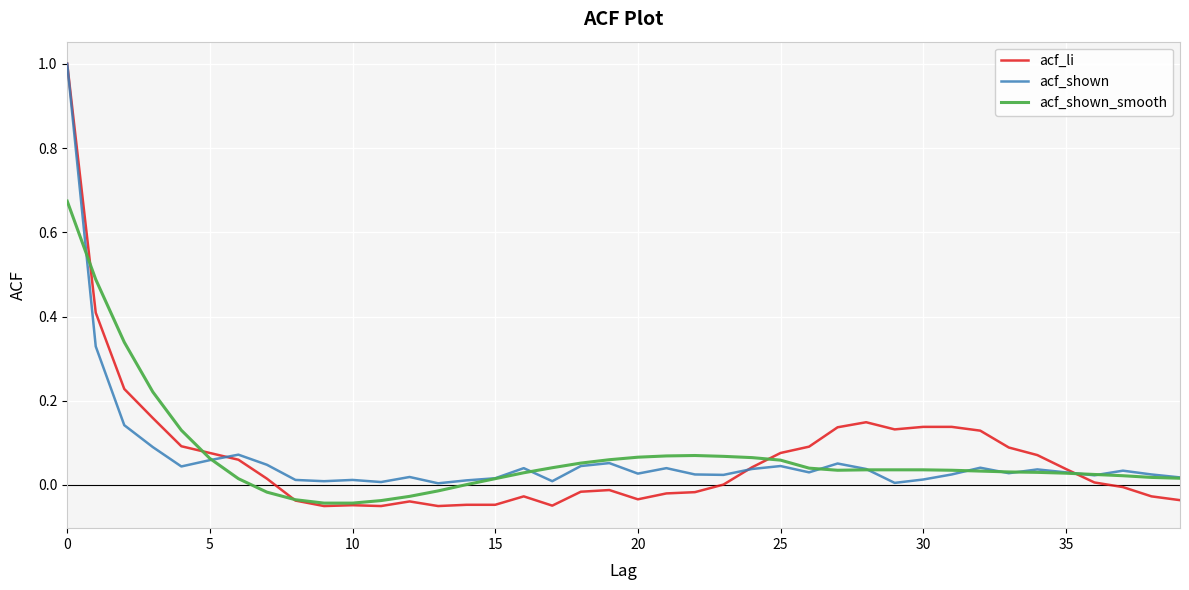

Which series has the widest spread of values?

acf_li